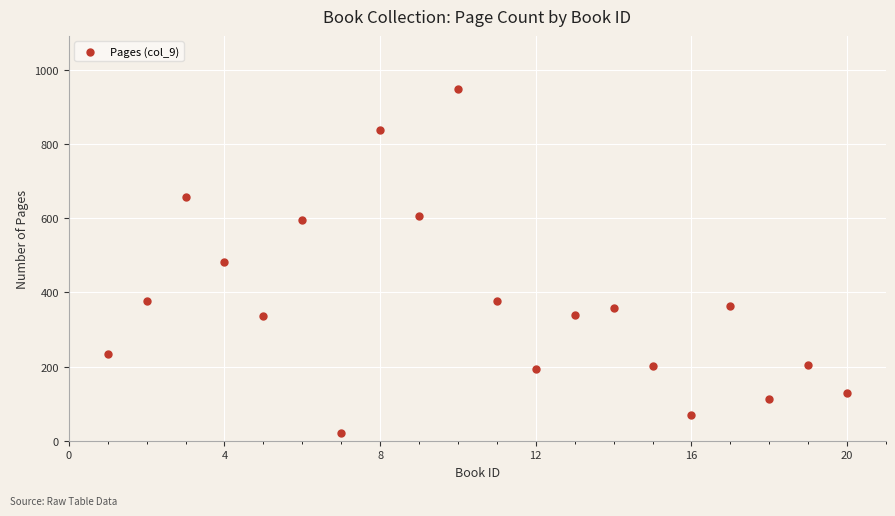

What is the range of X values (max minus min)?

19